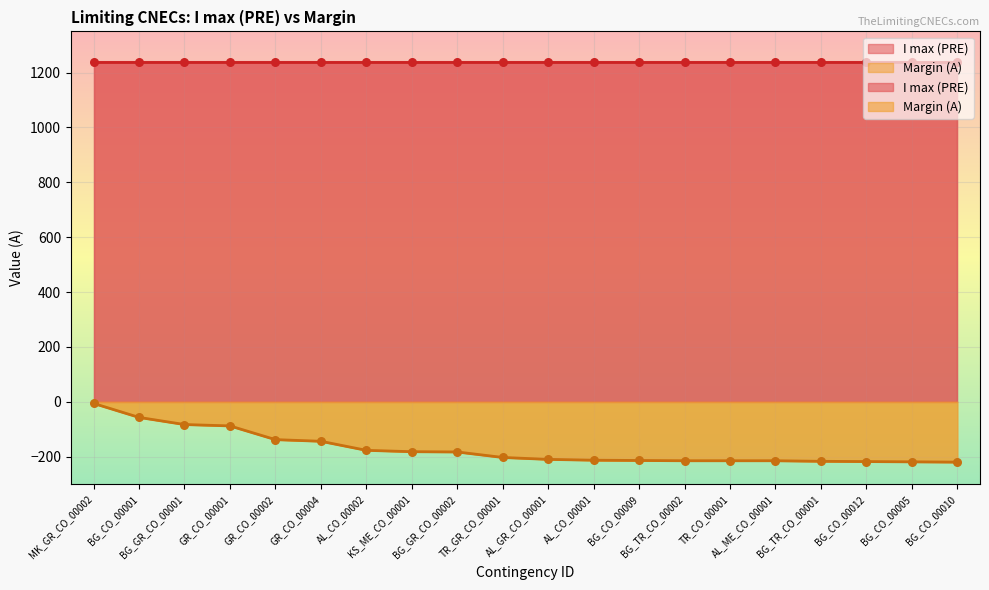

Which has a higher value, BG_TR_CO_00001 or AL_CO_00001?

AL_CO_00001